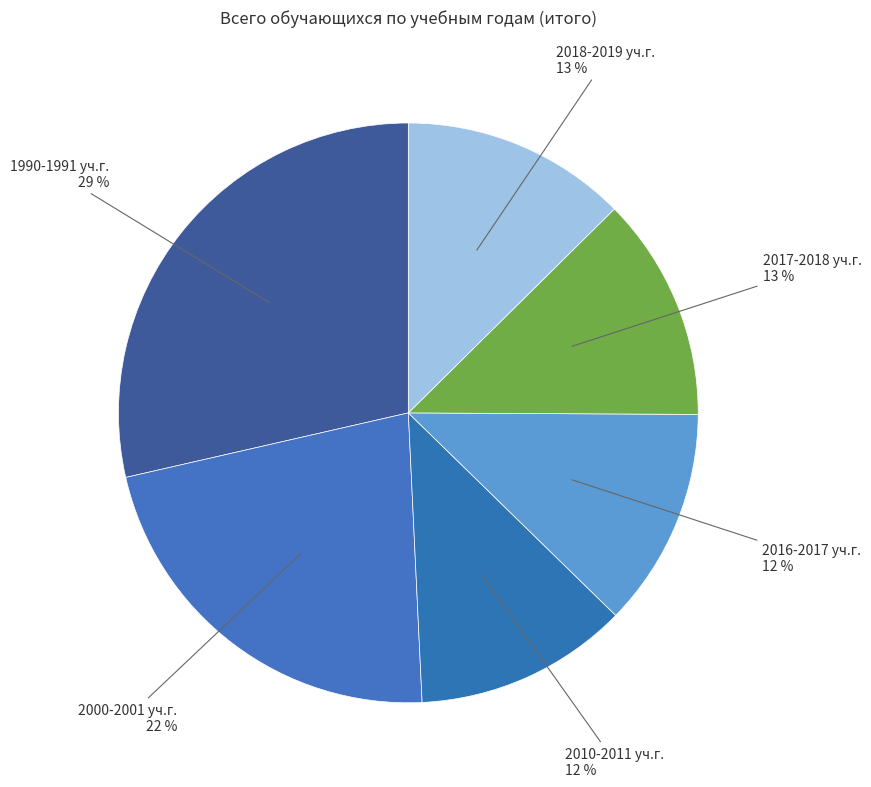

The 2000-2001 уч.г. slice represents 12% of the pie. True or false?

False